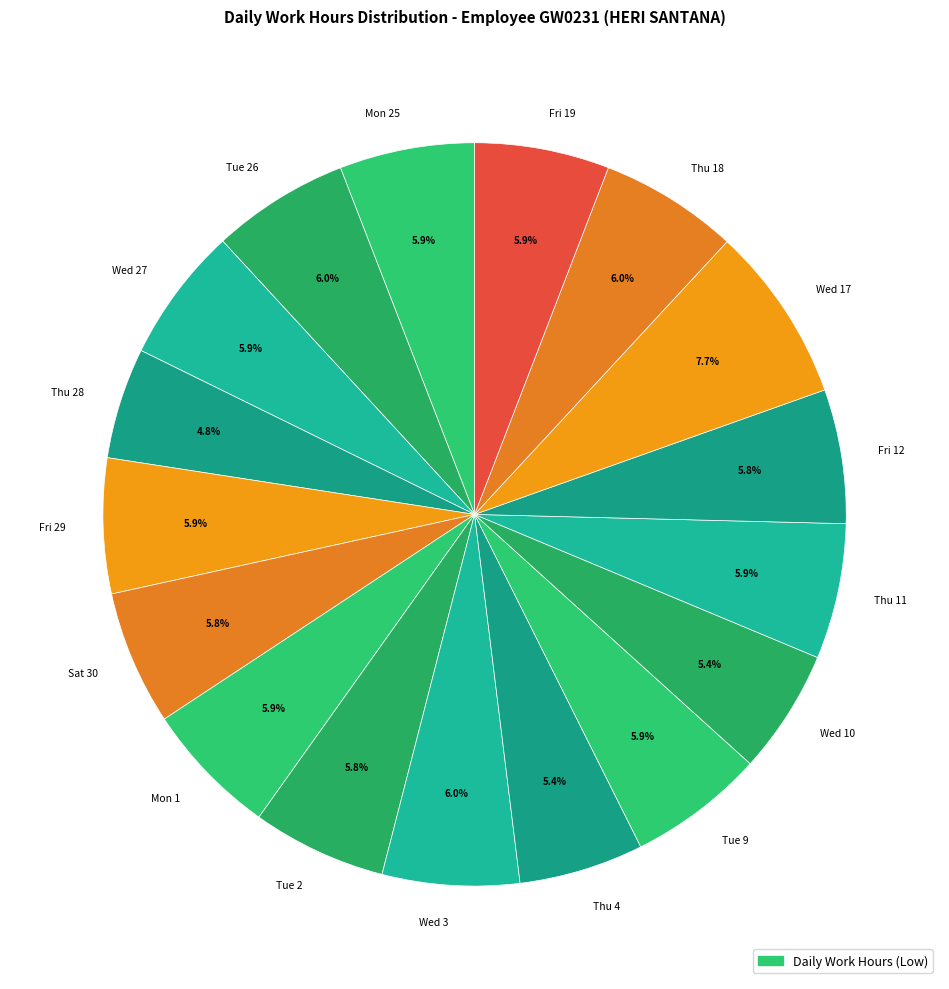

What percentage is the Thu 4 slice, to the nearest percent?

5%